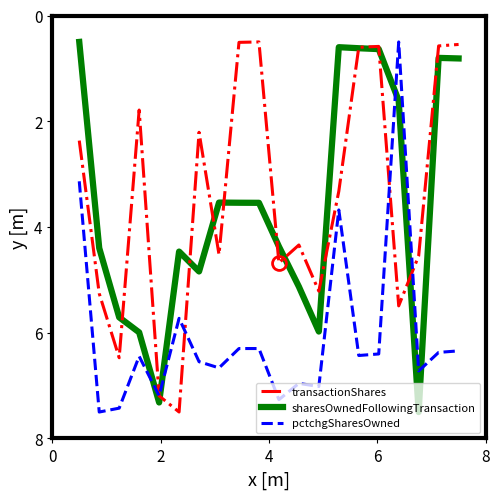

What is the highest value of the sharesOwnedFollowingTransaction series?

7.5